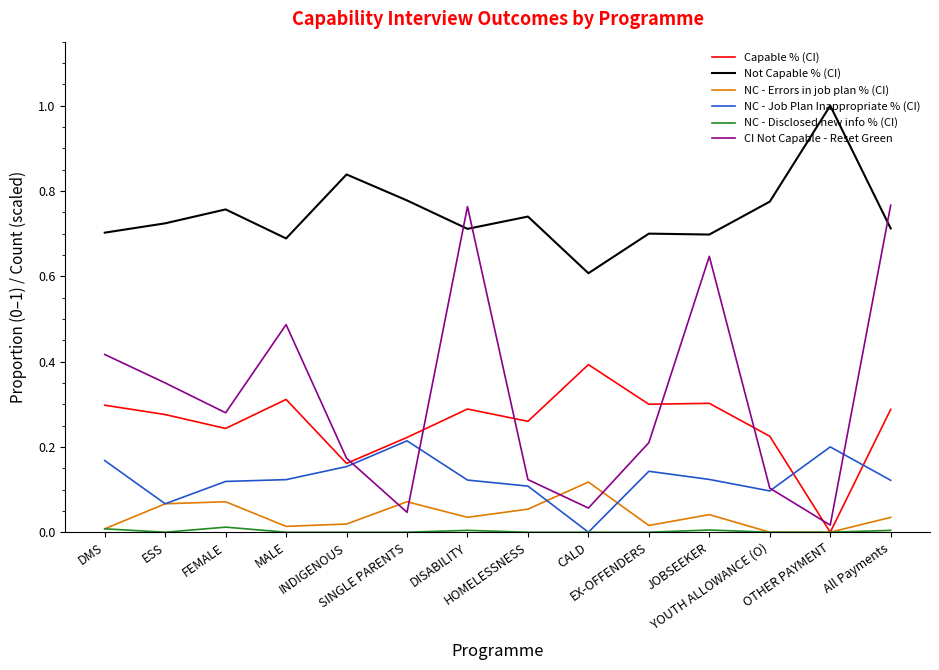

At which label is Not Capable % (CI) closest to 0?

CALD